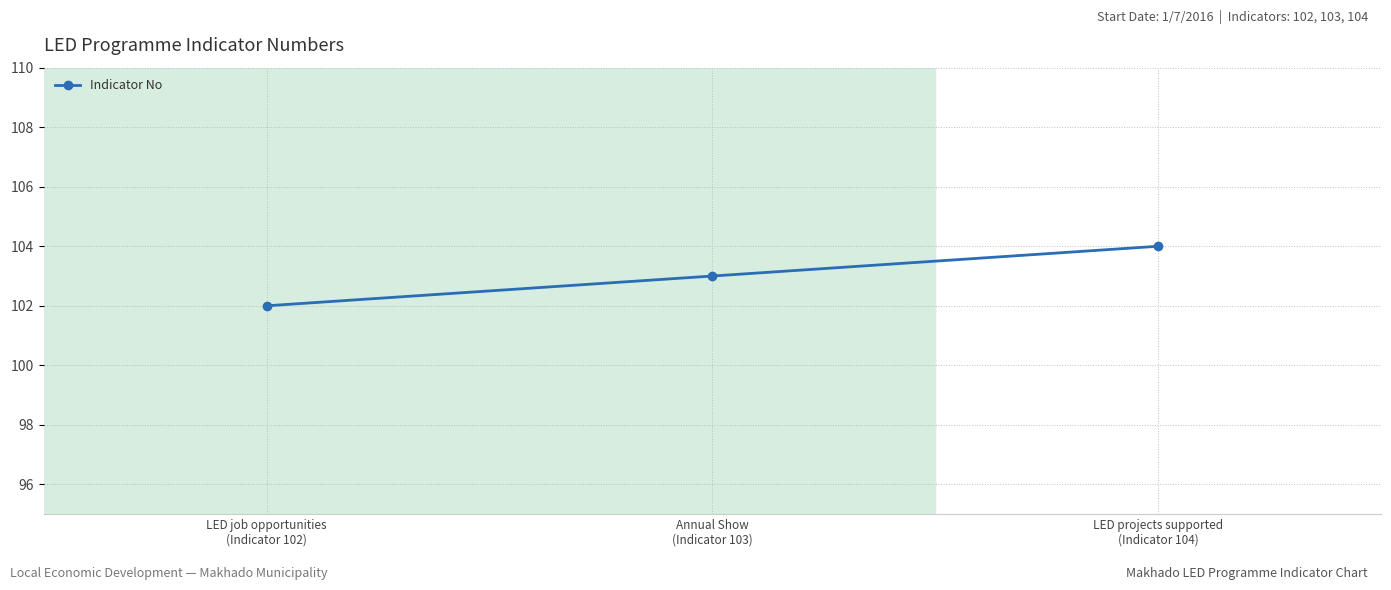

What is the value of the 3rd point from the left?

104